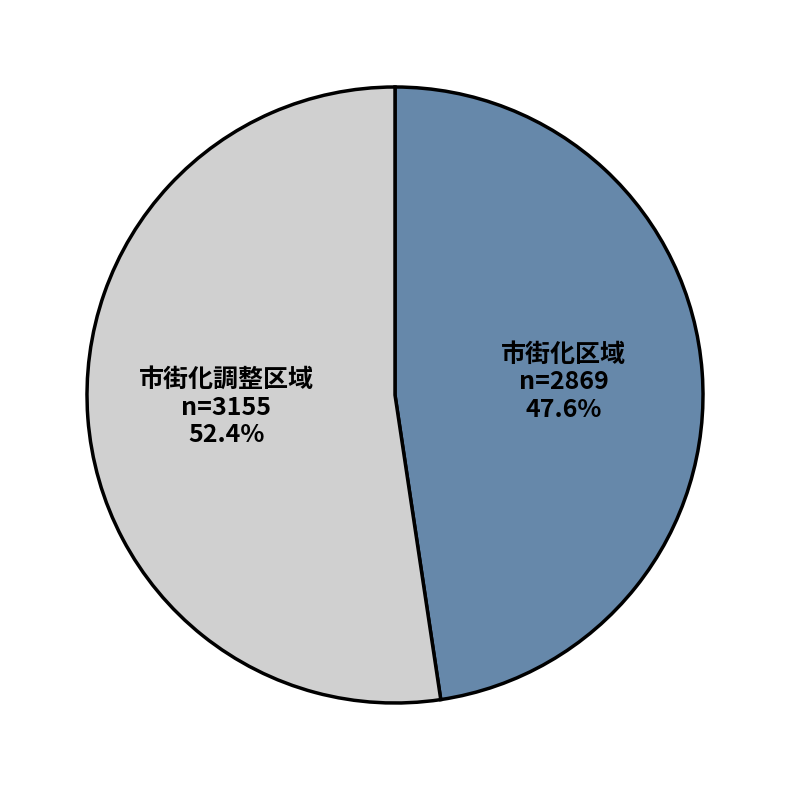

Do 市街化調整区域 and 市街化区域 together represent more than half of the pie?

Yes